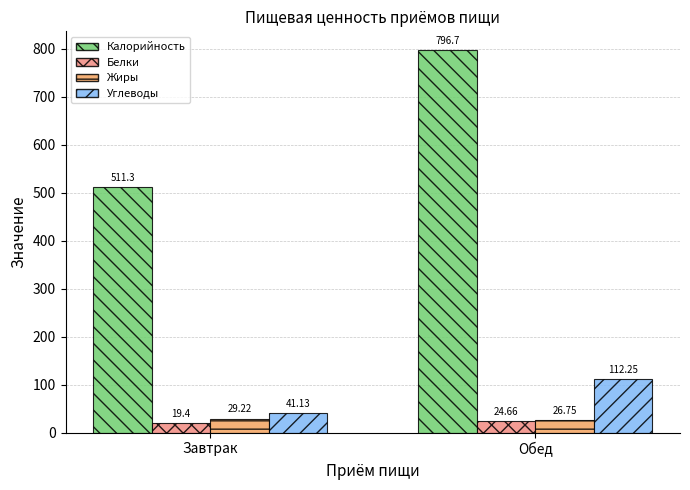

What is the value of the Белки bar at the 1st from the left?

19.4